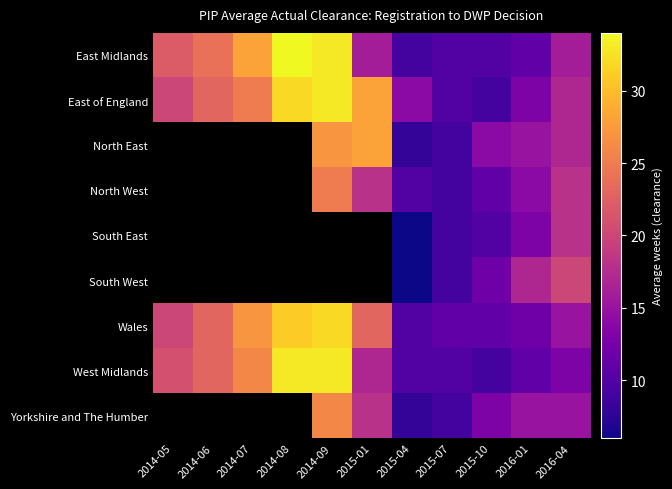

At which label does West Midlands first exceed 17?

2014-05